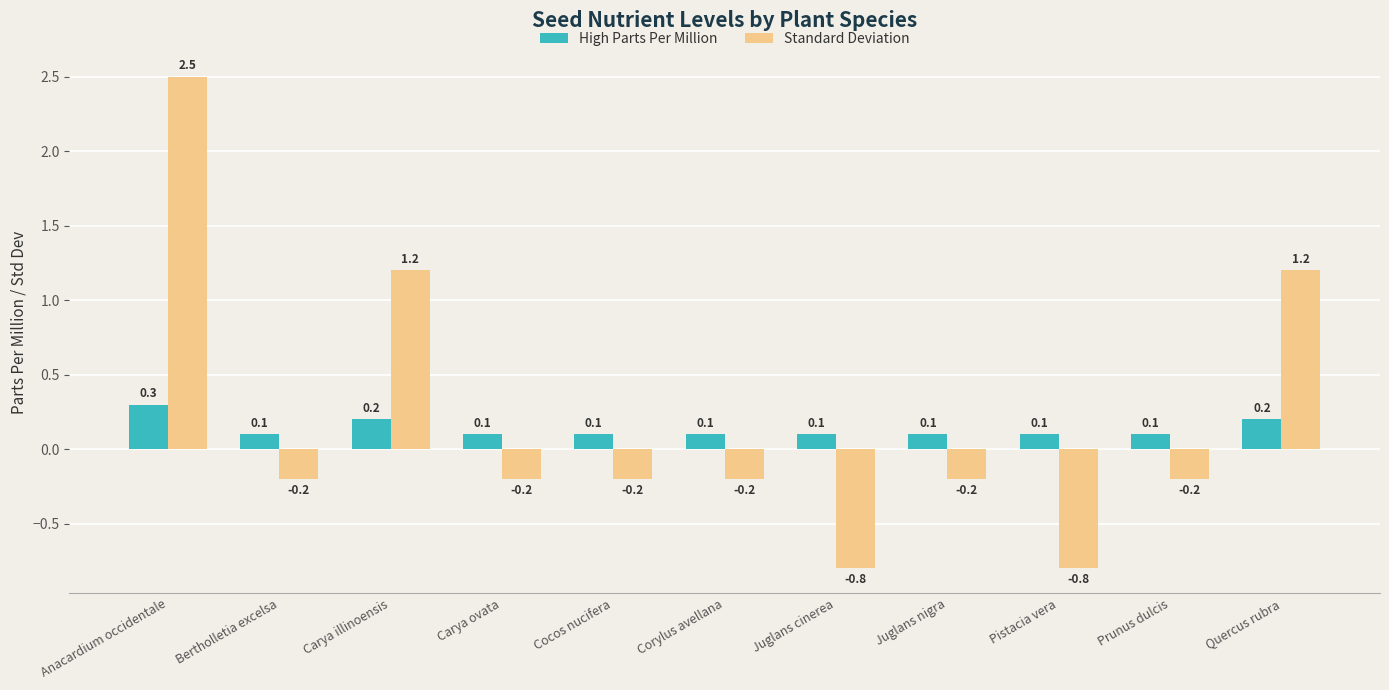

What is the greatest value displayed?

2.5